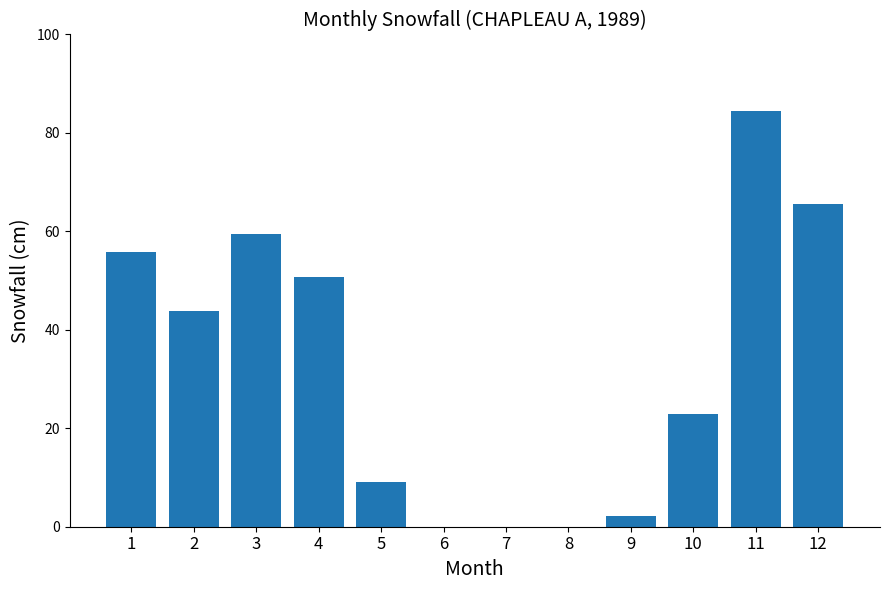

Is it true that the value at 3 is 59.4?

True